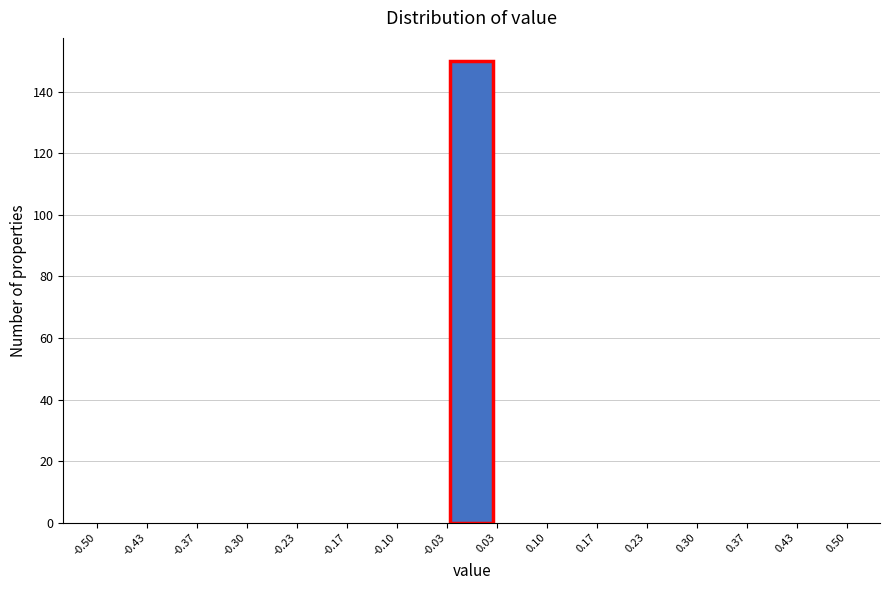

Reading left to right, list every bar in this chart as the range it spans on the x-axis followed by its height. The values are not printed on the chart, so give them approximately, as read against the axis.

-0.50 to -0.43: 0
-0.43 to -0.37: 0
-0.37 to -0.30: 0
-0.30 to -0.23: 0
-0.23 to -0.17: 0
-0.17 to -0.10: 0
-0.10 to -0.03: 0
-0.03 to 0.03: 150
0.03 to 0.10: 0
0.10 to 0.17: 0
0.17 to 0.23: 0
0.23 to 0.30: 0
0.30 to 0.37: 0
0.37 to 0.43: 0
0.43 to 0.50: 0